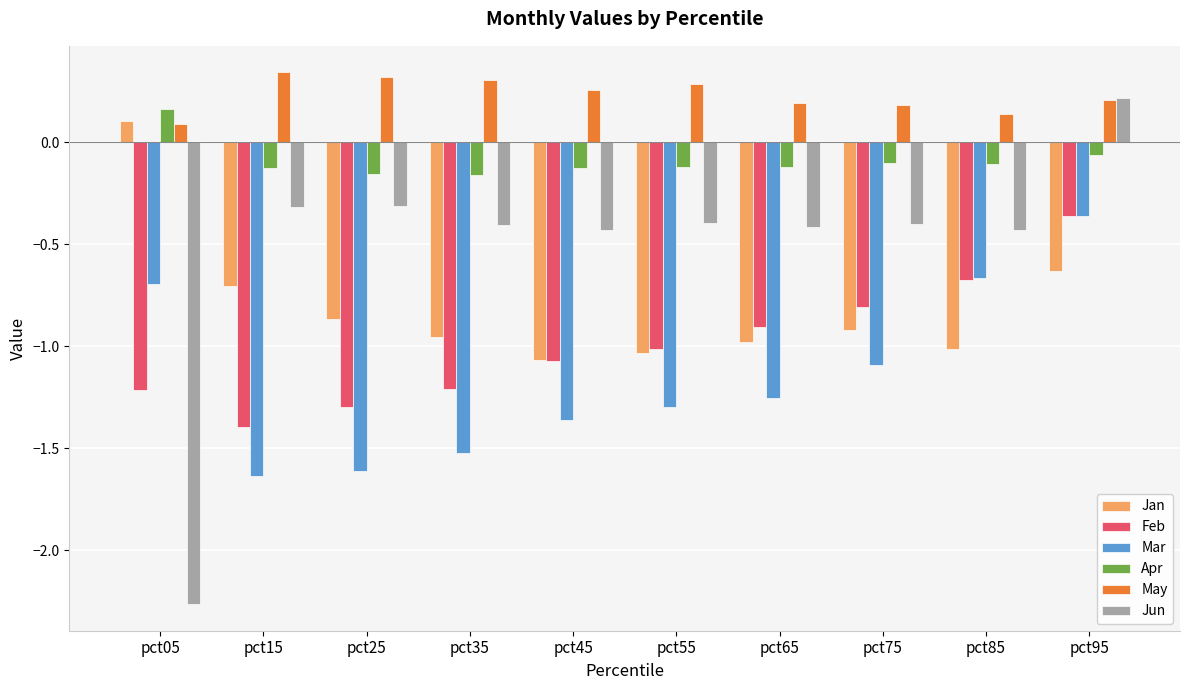

Is the value of Mar at pct35 greater than the value of Feb at pct35?

No